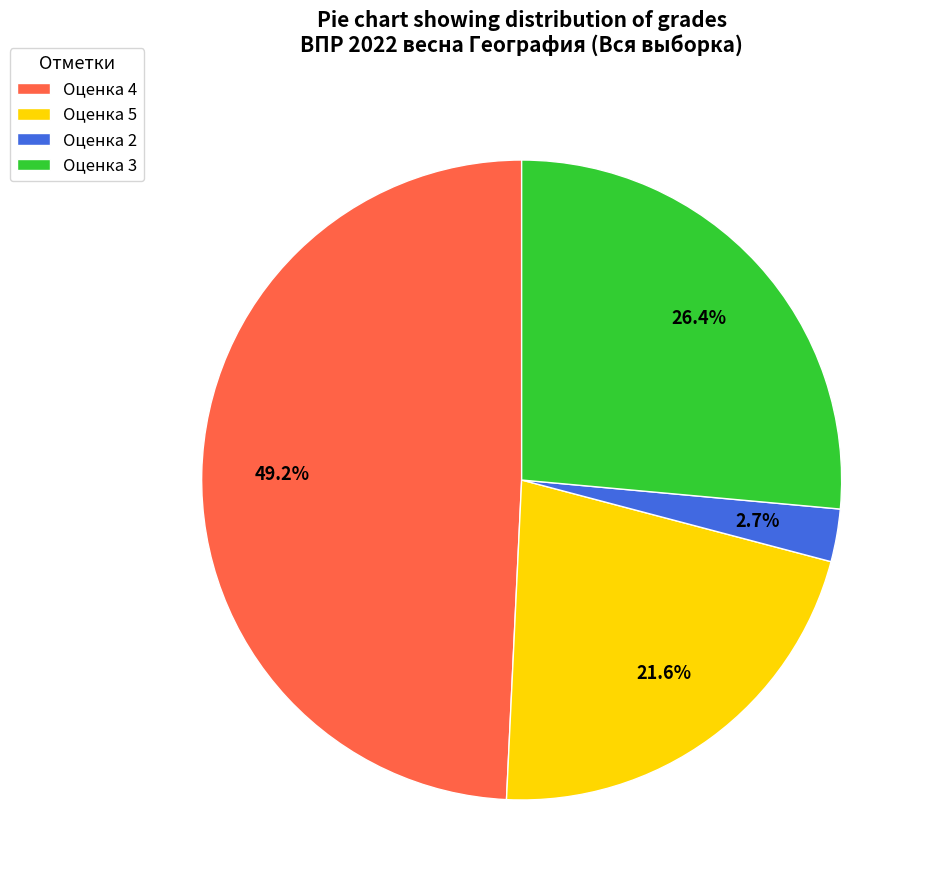

Which slice is the largest?

Оценка 4